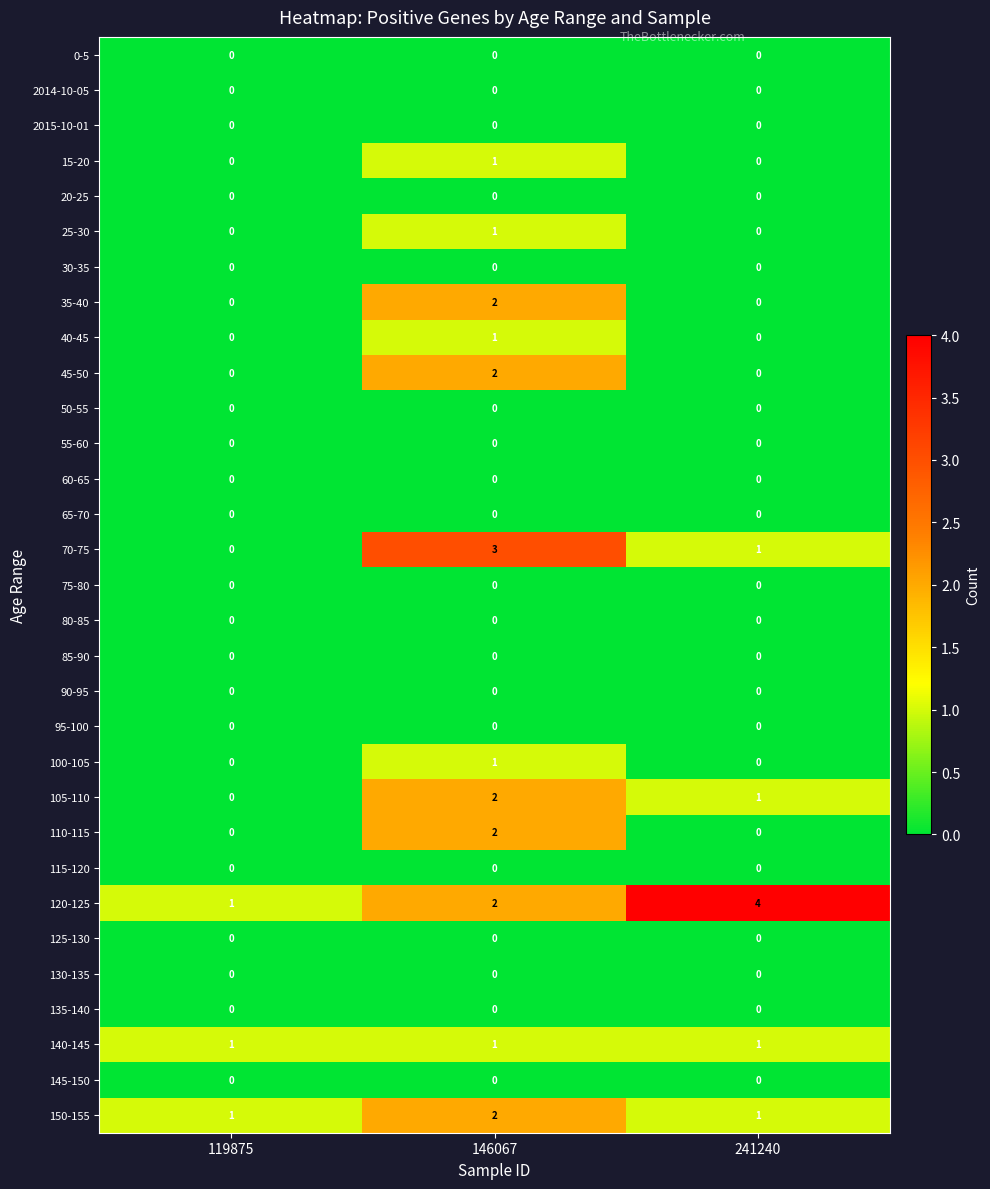

What is the maximum value shown in the chart?

4